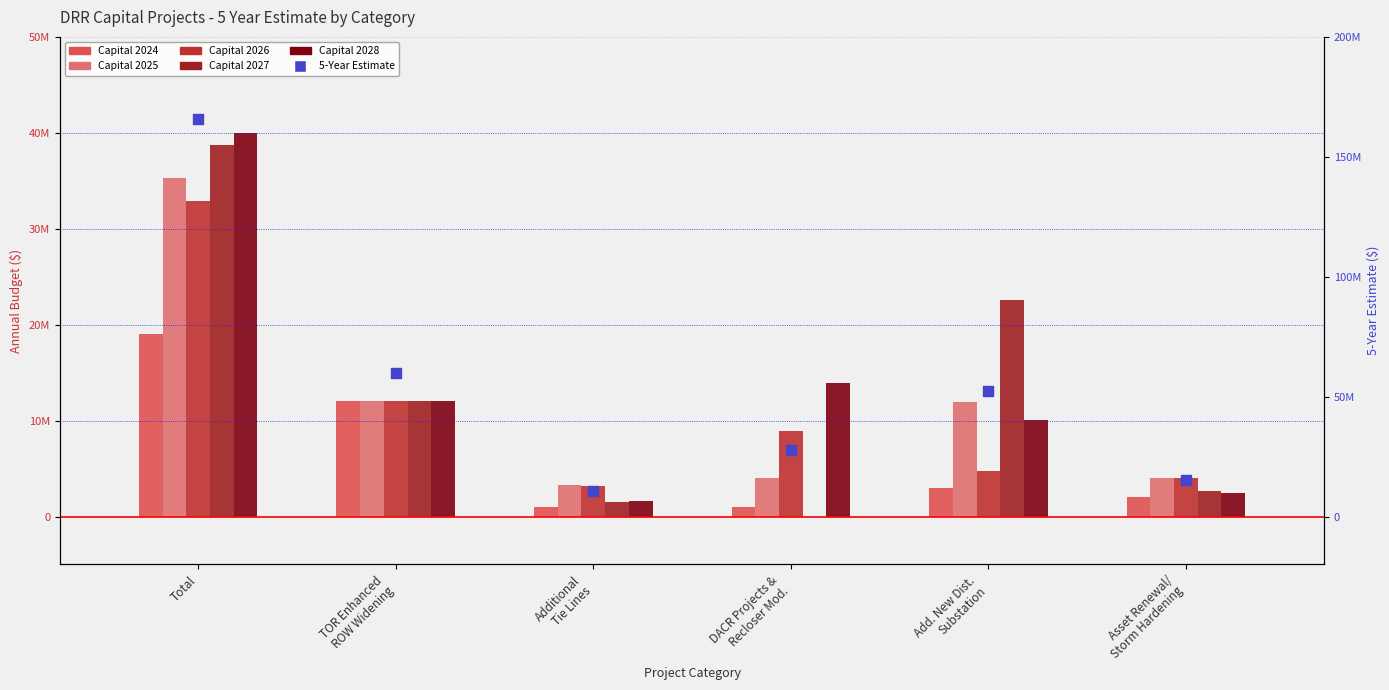

What is the change in value from TOR Enhanced
ROW Widening to Add. New Dist.
Substation?

-7524000